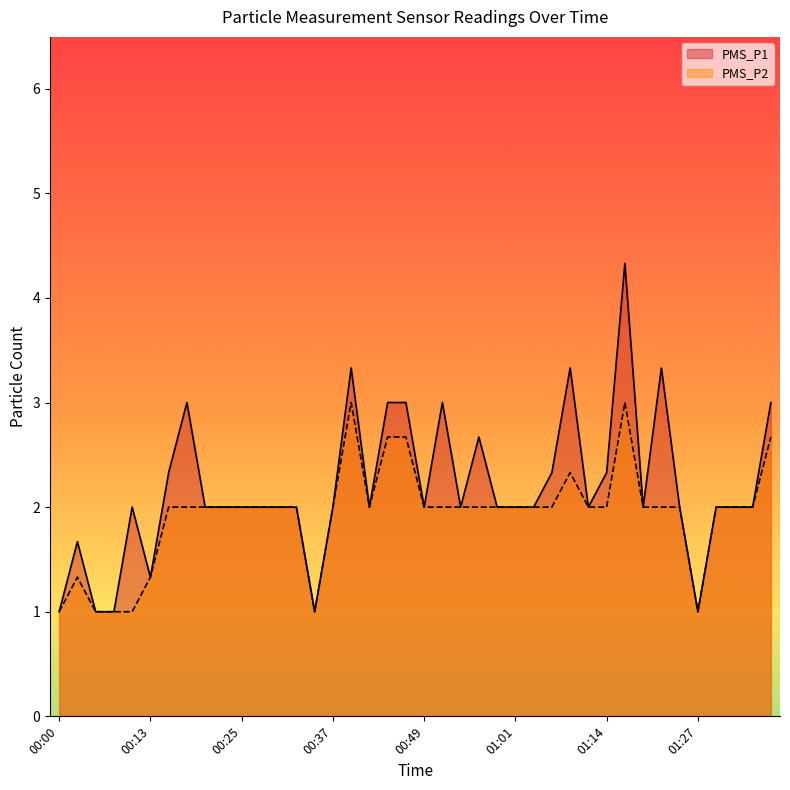

Which category has the highest value in the PMS_P1 series?

01:16